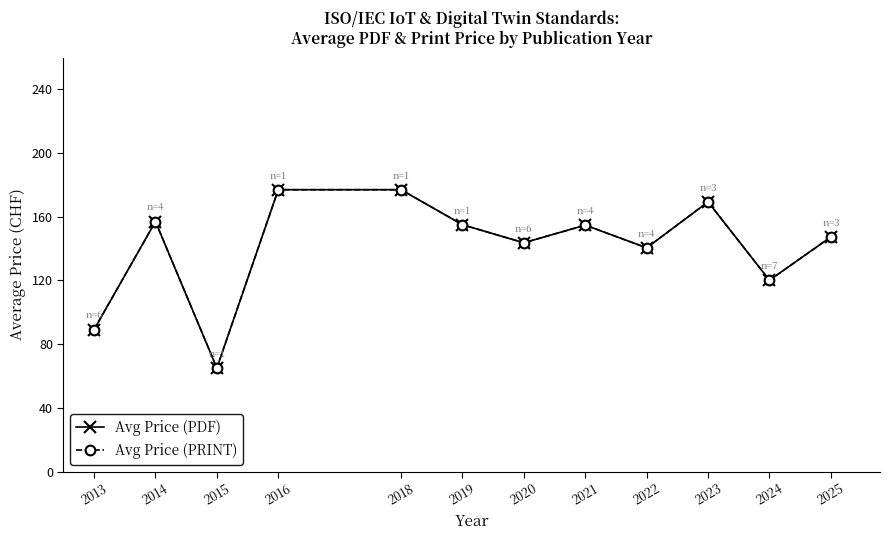

Does the chart have visible grid lines?

No